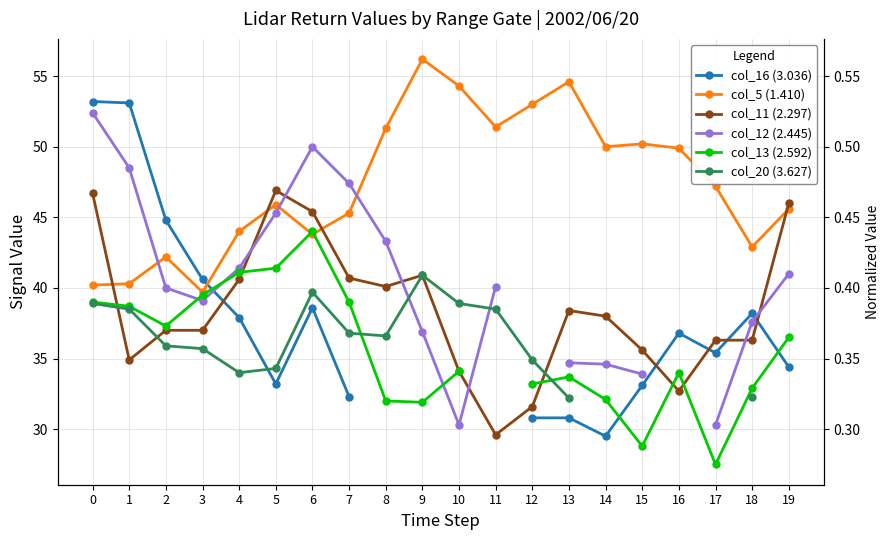

What is the approximate value of col_12 (2.445) at 15?

33.9